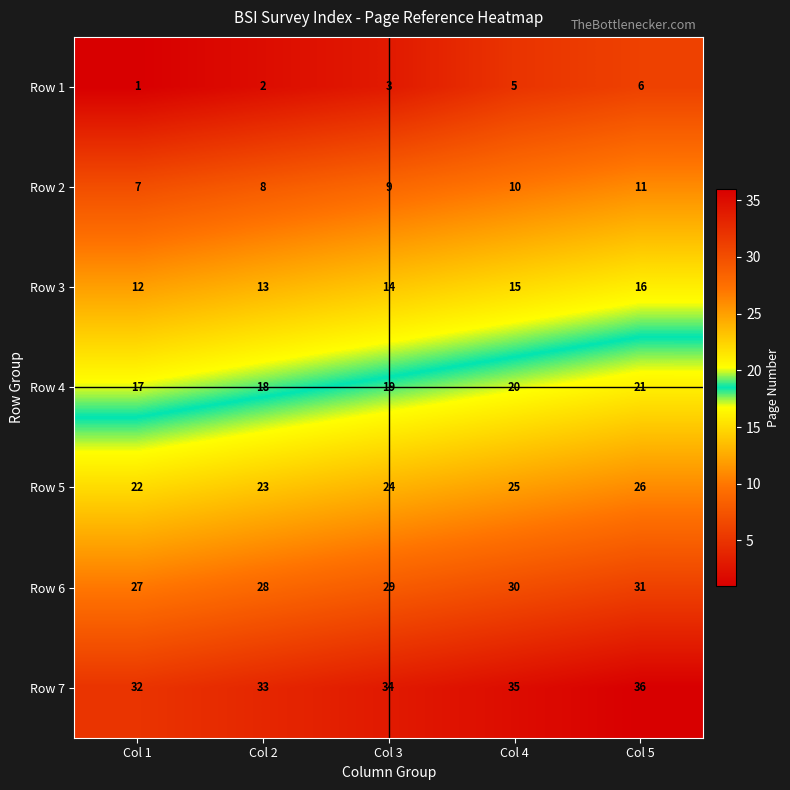

What is the sum of all Row 7 values?

170